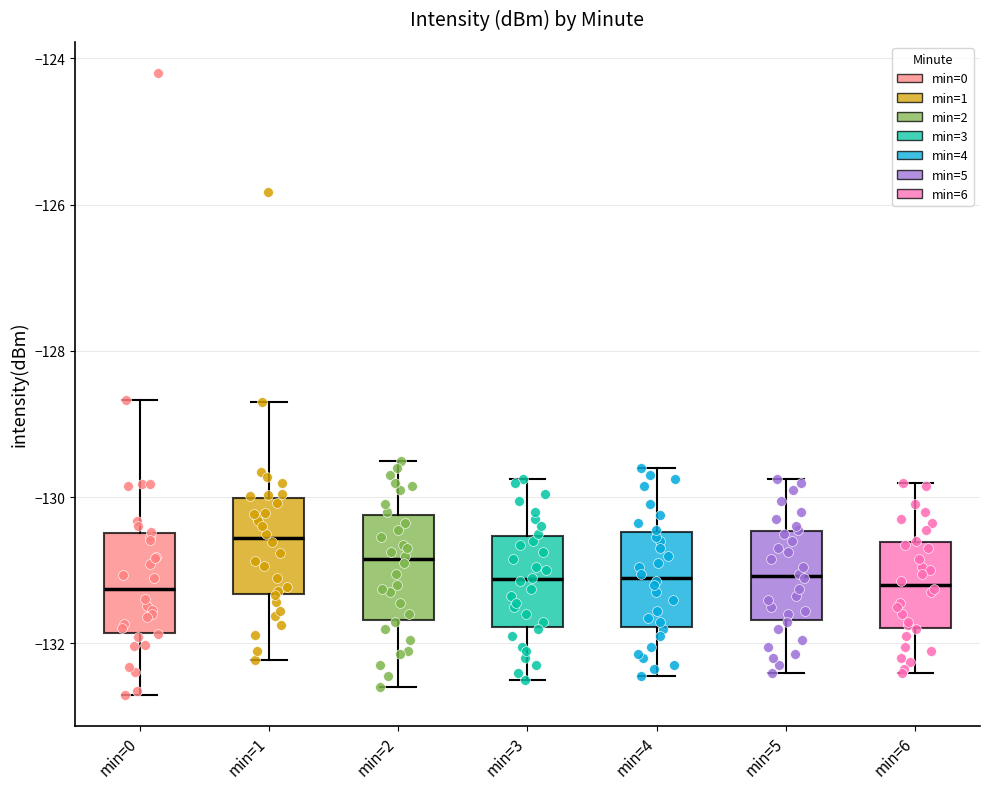

Reading left to right, transcribe this box plot: for each box, give where its median line is, the range the box spans, and where its two whiskers end, as read against the y-axis. The values are not printed on the chart, so give them approximately, as read against the axis.

min=0: median -131.2, box -131.8 to -130.4, whiskers -132.6 to -128.6
min=1: median -130.6, box -131.4 to -130.0, whiskers -132.2 to -128.6
min=2: median -130.8, box -131.6 to -130.2, whiskers -132.6 to -129.4
min=3: median -131.2, box -131.8 to -130.6, whiskers -132.4 to -129.8
min=4: median -131.0, box -131.8 to -130.4, whiskers -132.4 to -129.6
min=5: median -131.0, box -131.6 to -130.4, whiskers -132.4 to -129.8
min=6: median -131.2, box -131.8 to -130.6, whiskers -132.4 to -129.8